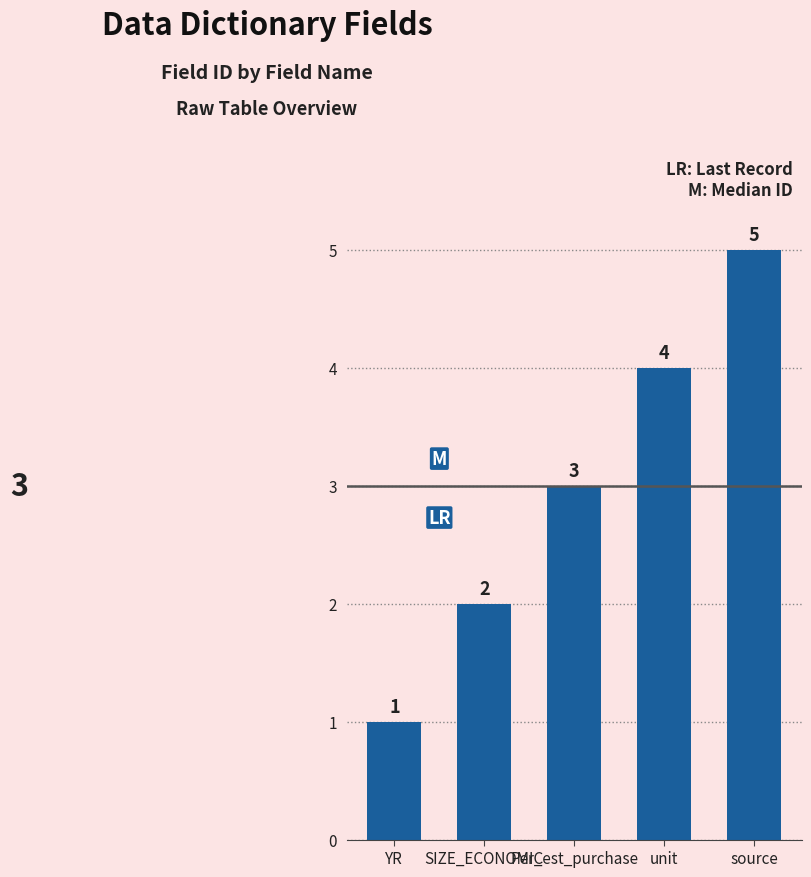

What is the difference between the second highest and minimum values?

3